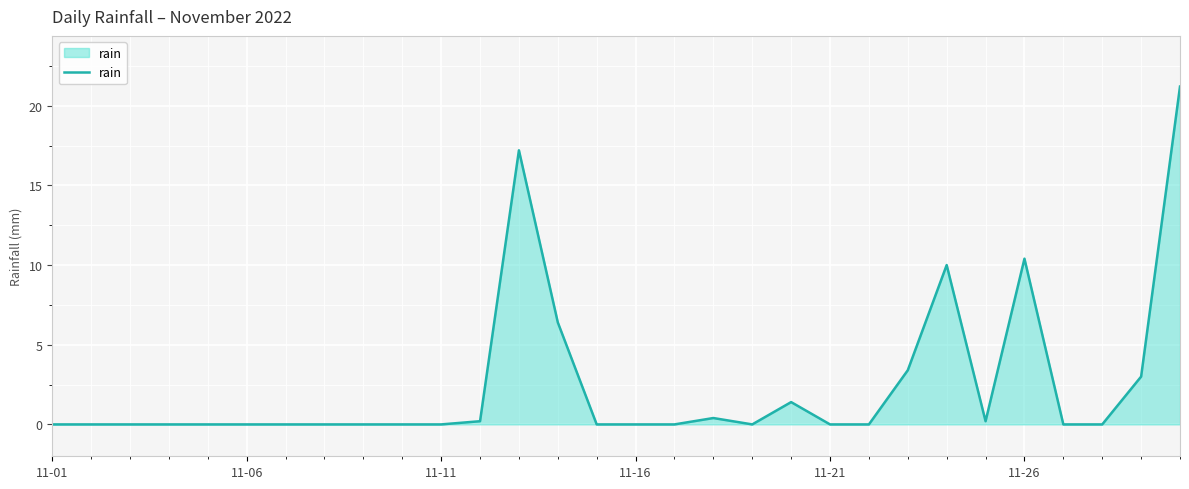

What is the maximum value shown in the chart?

21.2